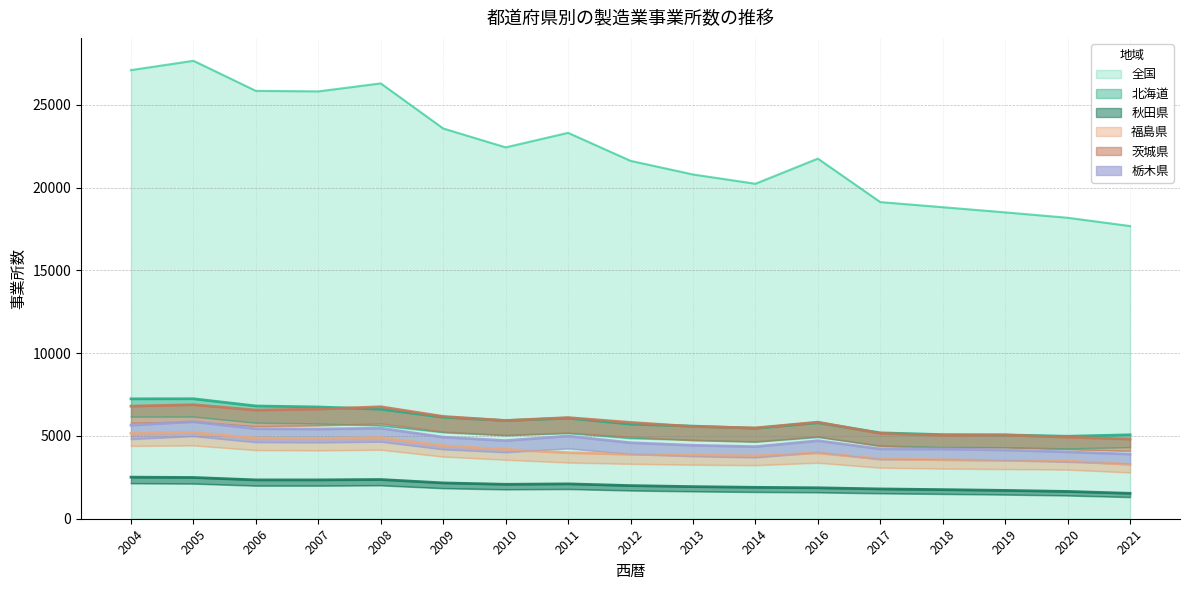

Between 2008 and 2017, which series saw the biggest shift?

全国